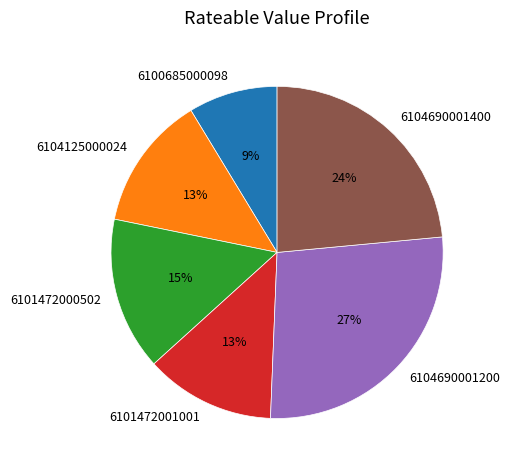

To the nearest percent, what percentage of the pie is 6101472000502?

15%